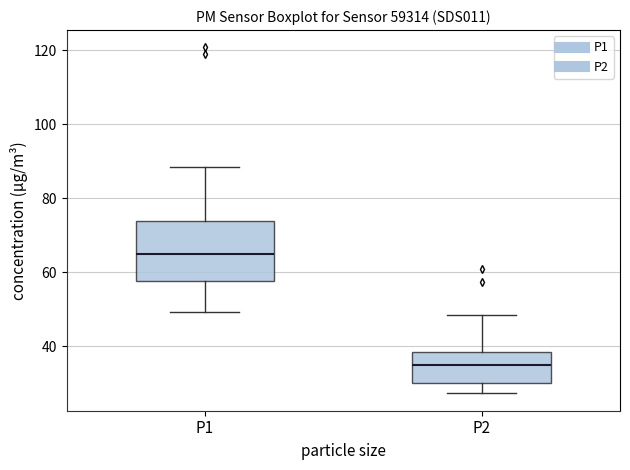

Reading left to right, transcribe this box plot: for each box, give where its median line is, the range the box spans, and where its two whiskers end, as read against the y-axis. The values are not printed on the chart, so give them approximately, as read against the axis.

P1: median 64, box 58 to 74, whiskers 50 to 88
P2: median 34, box 30 to 38, whiskers 28 to 48